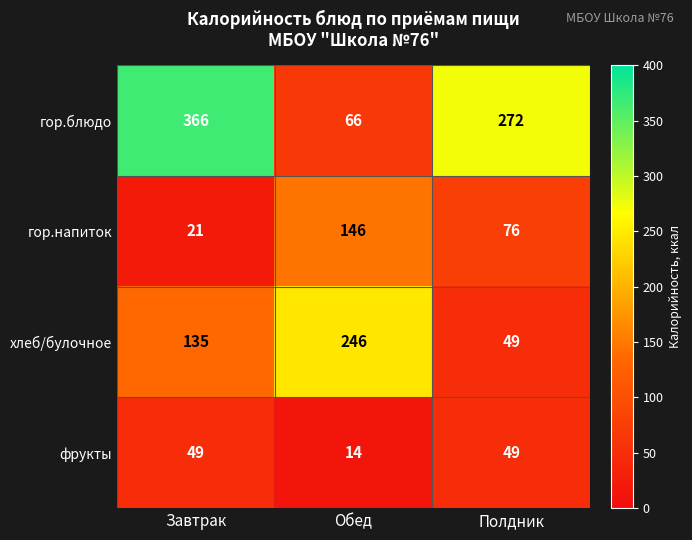

True or false: фрукты has a value of 26 at Полдник.

False